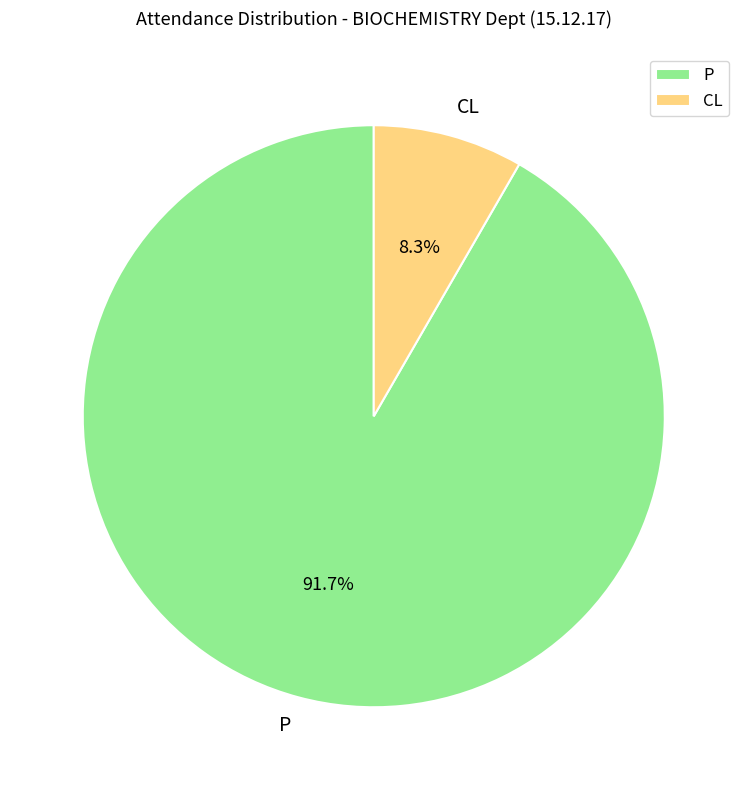

To the nearest percent, what percentage of the pie is CL?

8%